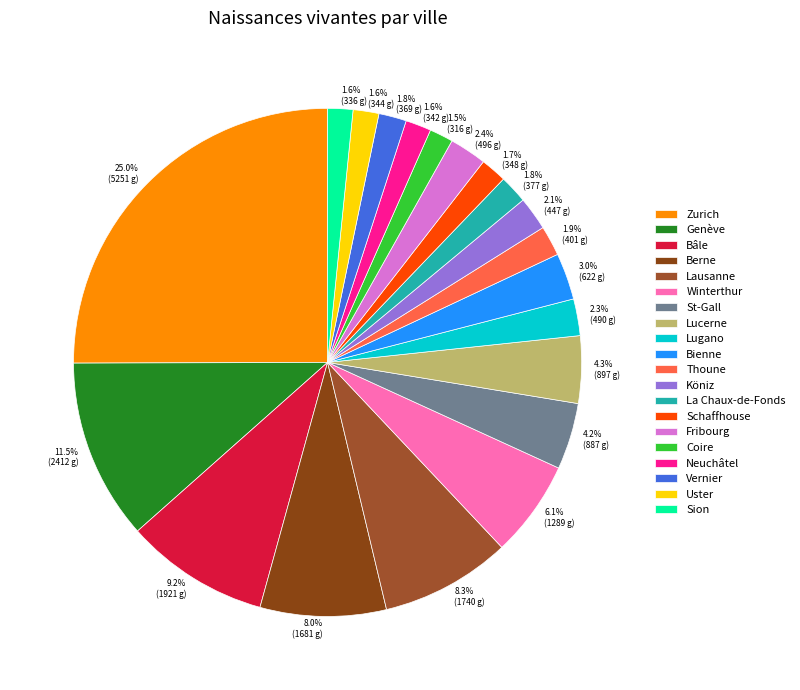

What is the change in value from Thoune to La Chaux-de-Fonds?

-24